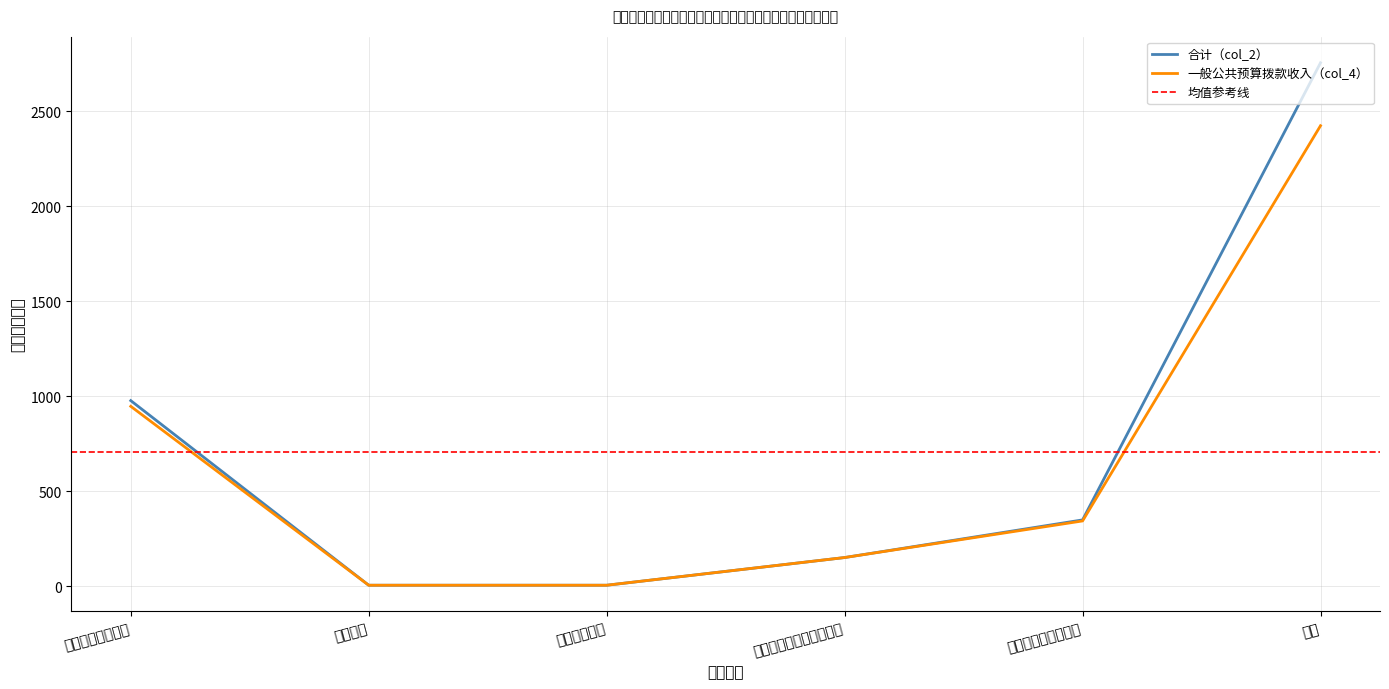

List the series in order of their peak value, lowest first.

一般公共预算拨款收入（col_4）, 合计（col_2）